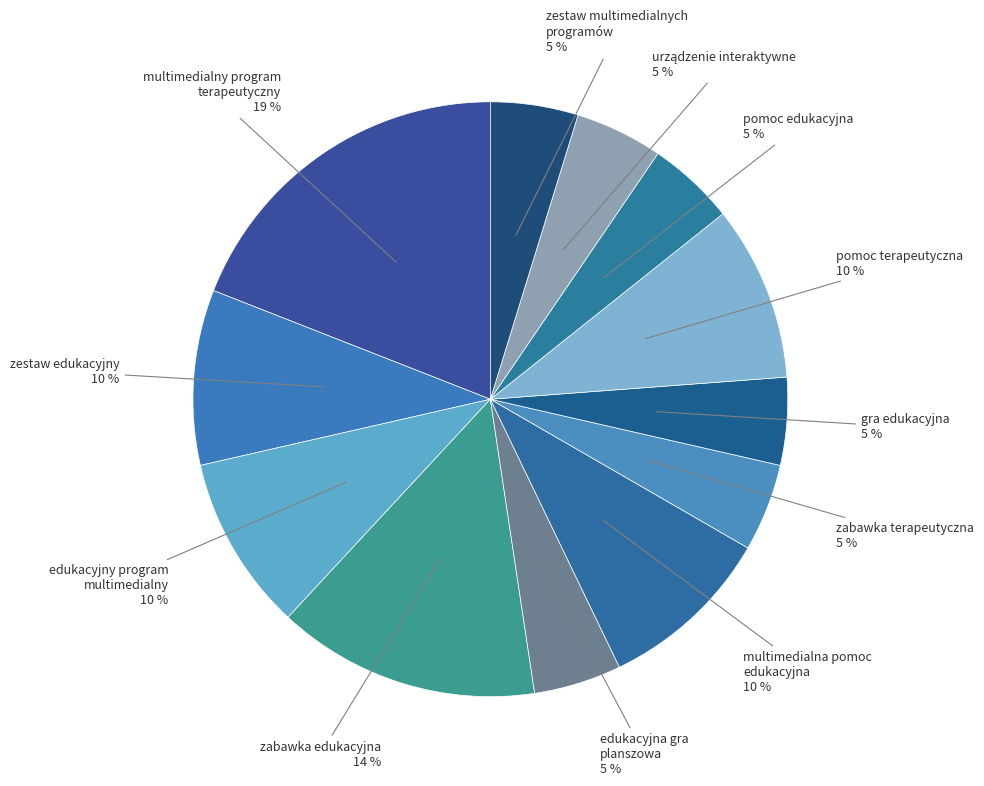

Is there any slice that represents more than half of the pie?

No